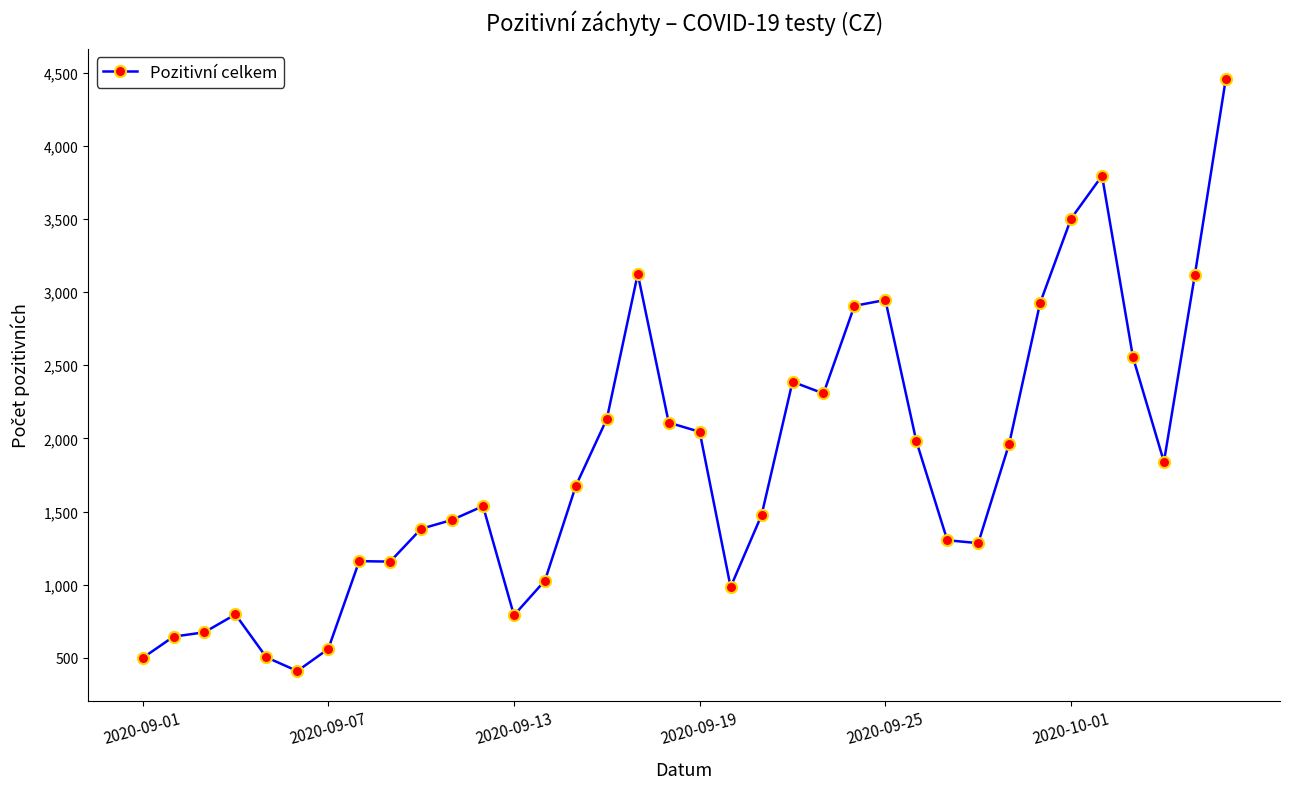

What is the value of the 14th point from the left?

1028